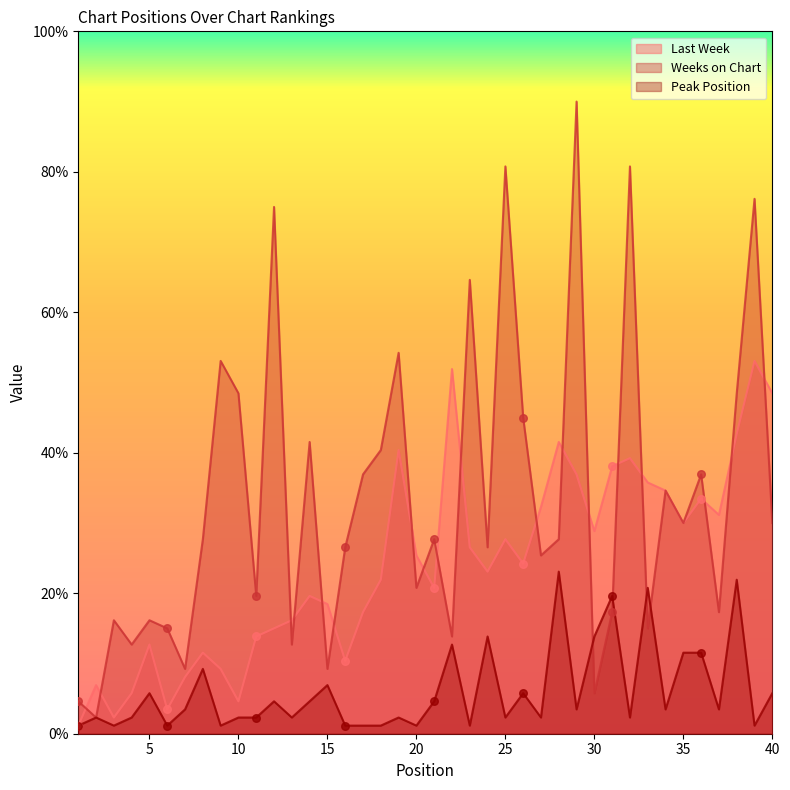

Which series contains the lowest Y value?

Last Week